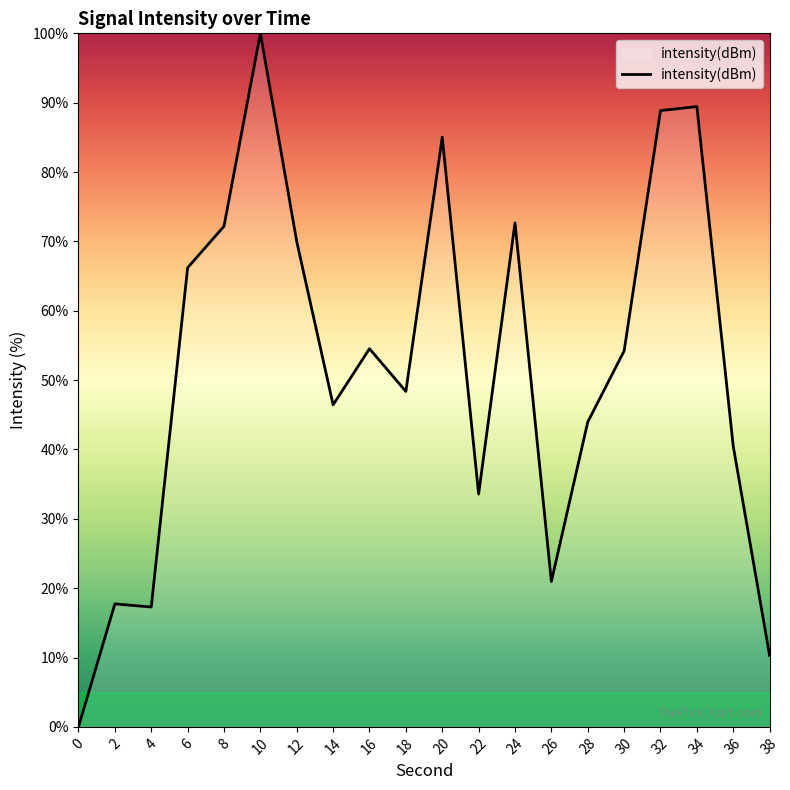

True or false: the data shows 72.2 at 8.

True